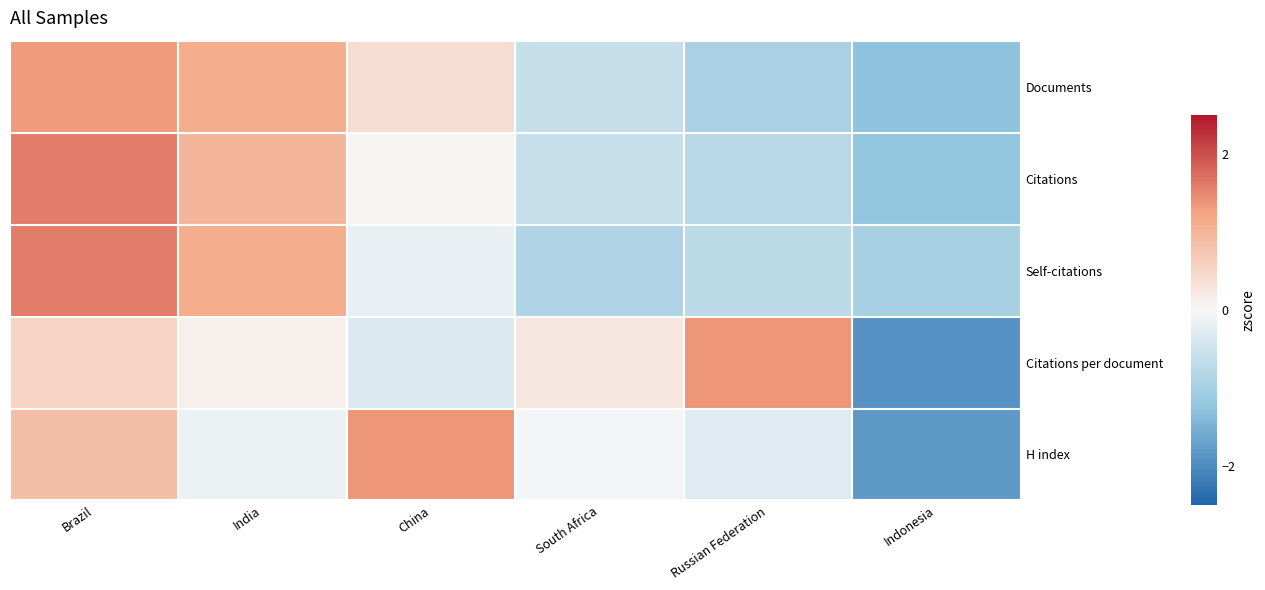

What is the difference between the highest and lowest values at Russian Federation?

2.3